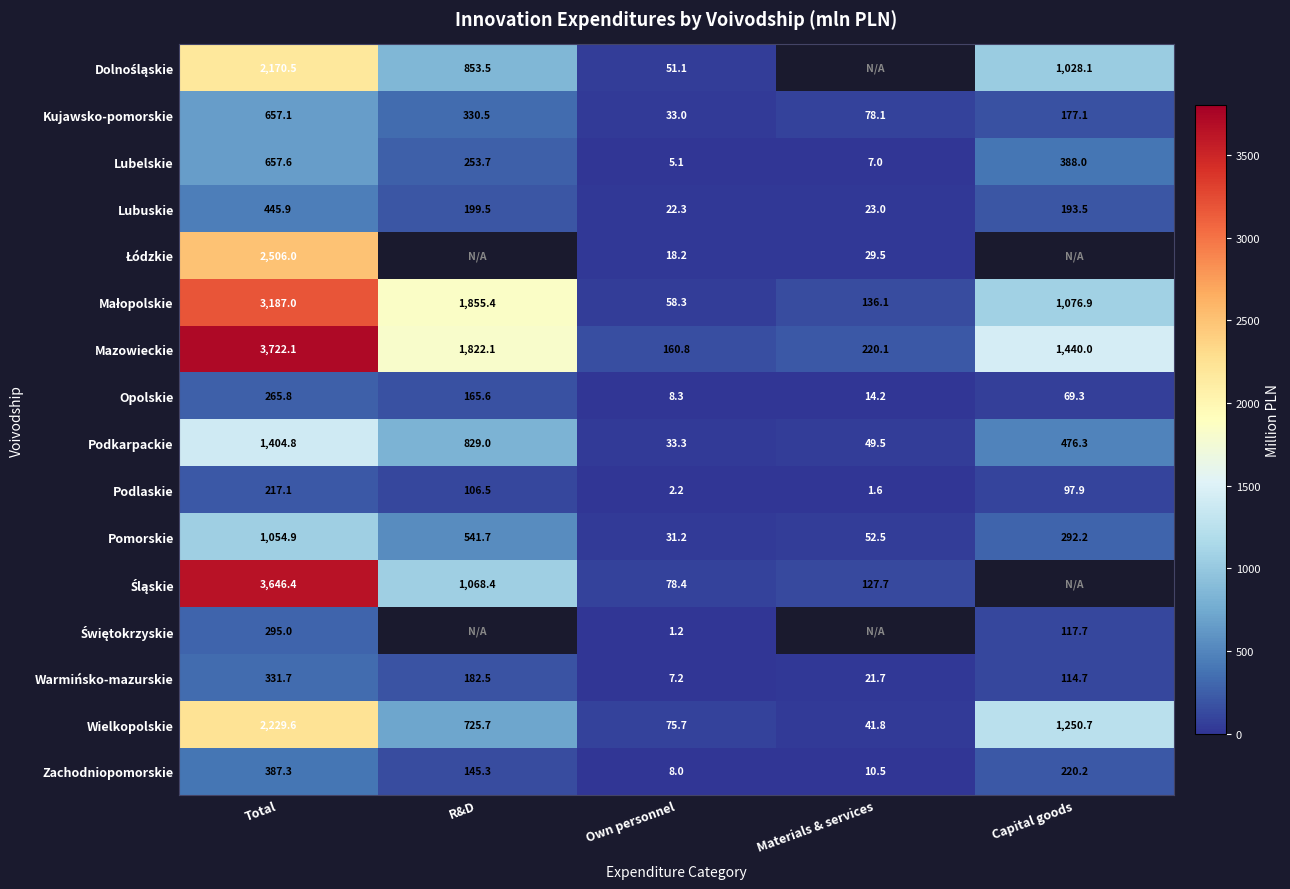

What is the spread (max minus min) of values at Own personnel?

159.6